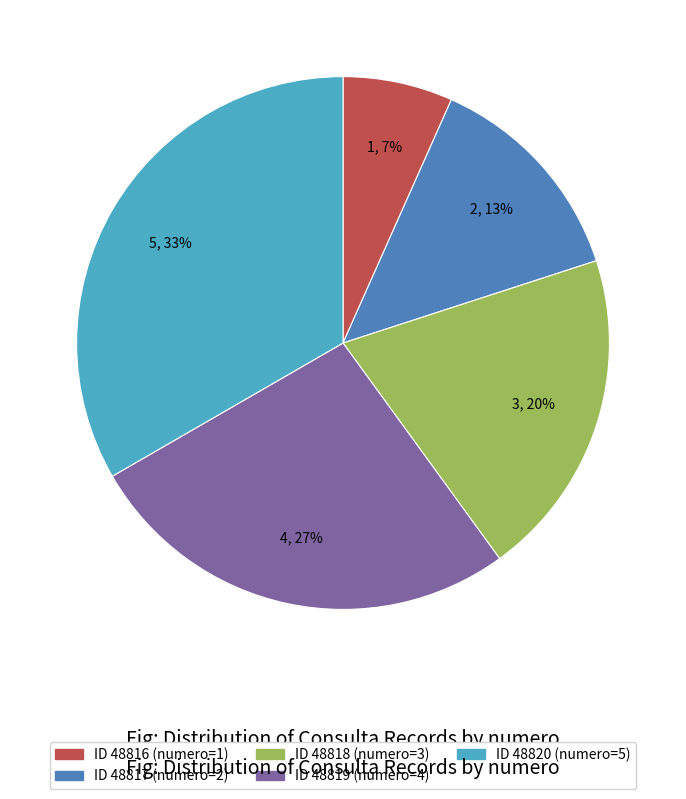

To the nearest percent, what is the average slice percentage?

20%